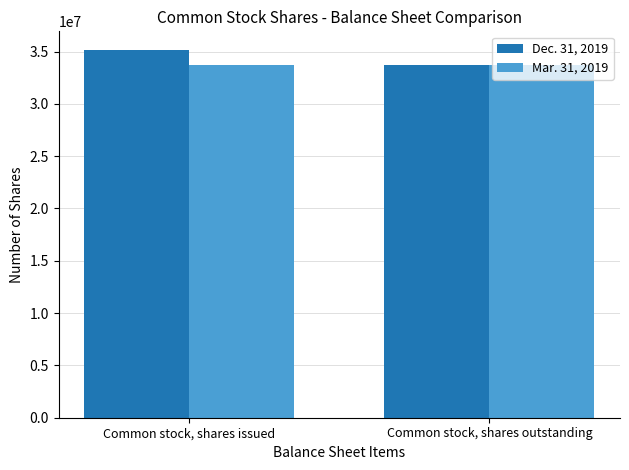

What is the label of the 1st bar from the right?

Common stock, shares outstanding